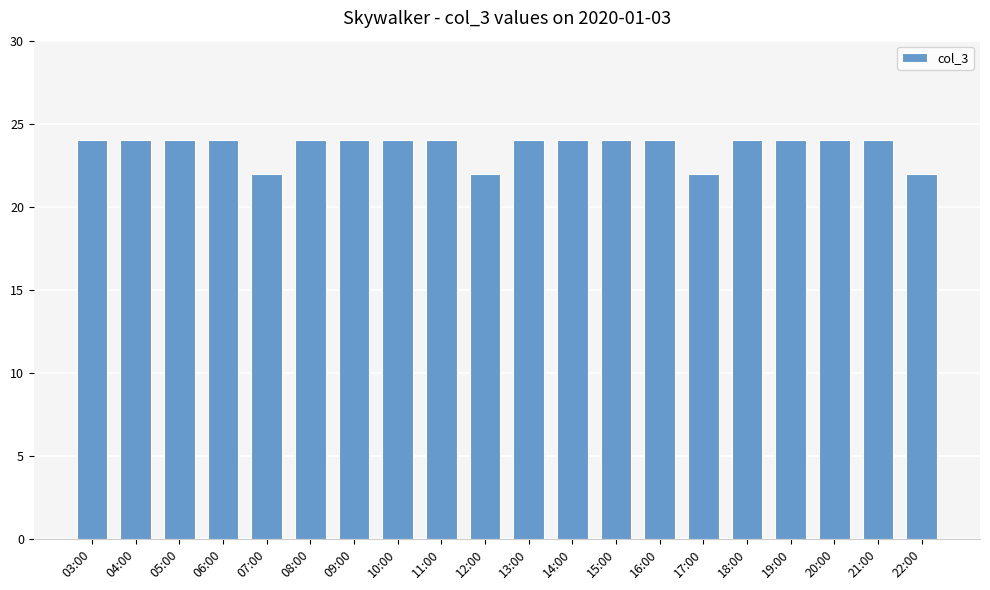

What is the average value?

24